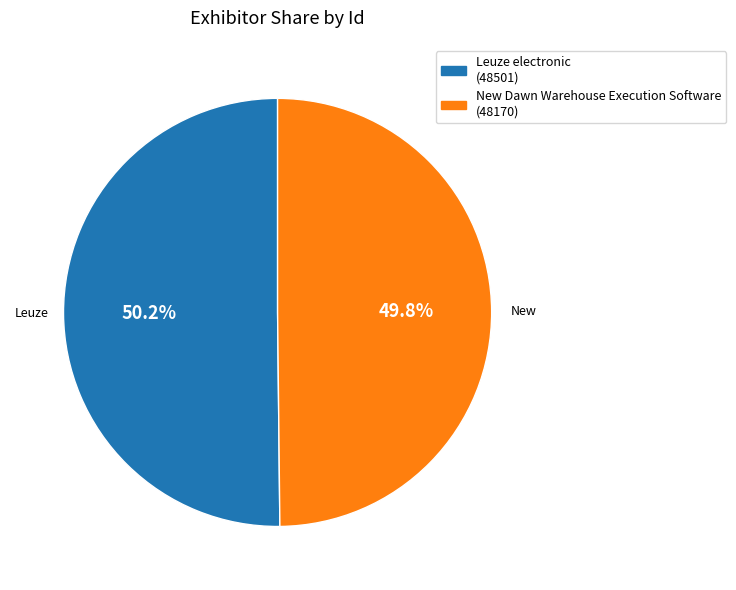

Does any single category account for the majority?

Yes